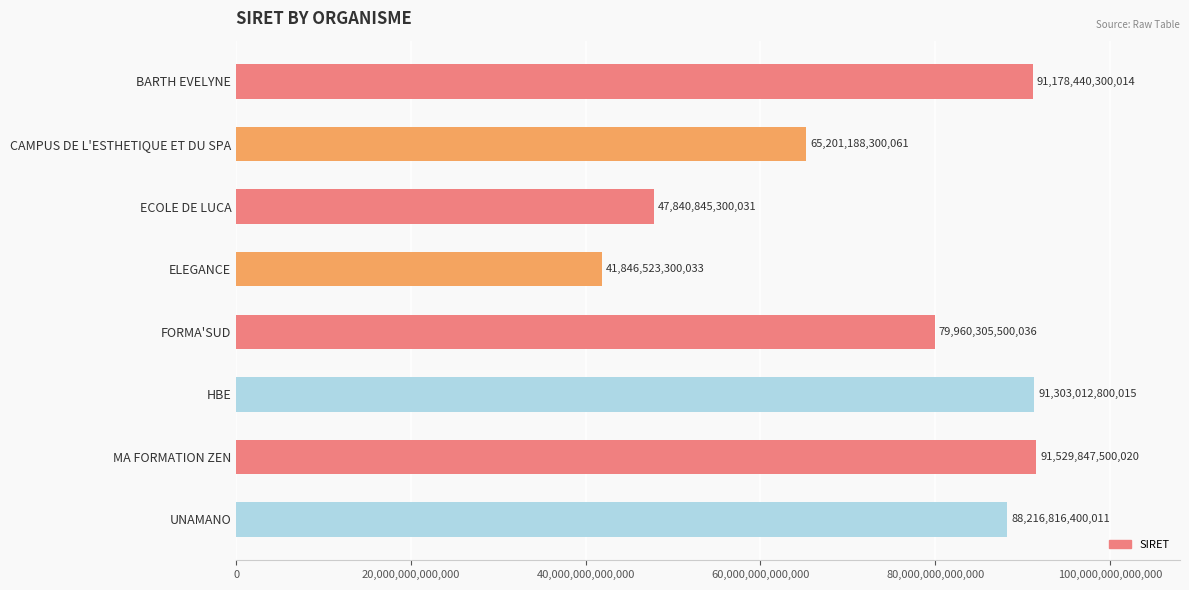

Where is the data nearest to the value 66688185400026?

CAMPUS DE L'ESTHETIQUE ET DU SPA